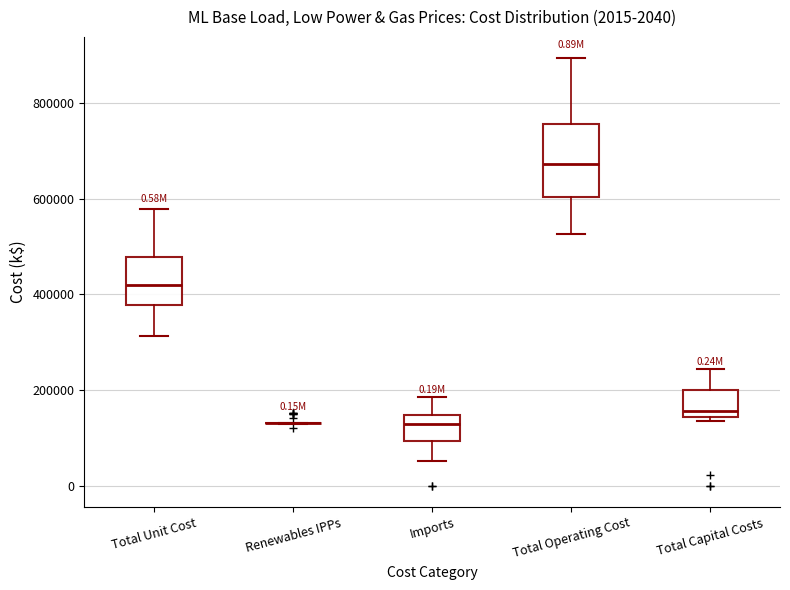

Reading left to right, read every box against the y-axis: the position of its median line, the range the box covers, and the ends of its whiskers. The values are not printed on the chart, so give them approximately, as read against the axis.

Total Unit Cost: median 420000, box 380000 to 480000, whiskers 320000 to 580000
Renewables IPPs: box collapsed to a line at 140000, whiskers 120000 to 140000
Imports: median 120000, box 100000 to 140000, whiskers 60000 to 180000
Total Operating Cost: median 680000, box 600000 to 760000, whiskers 520000 to 900000
Total Capital Costs: median 160000, box 140000 to 200000, whiskers 140000 (just below the box's lower edge) to 240000